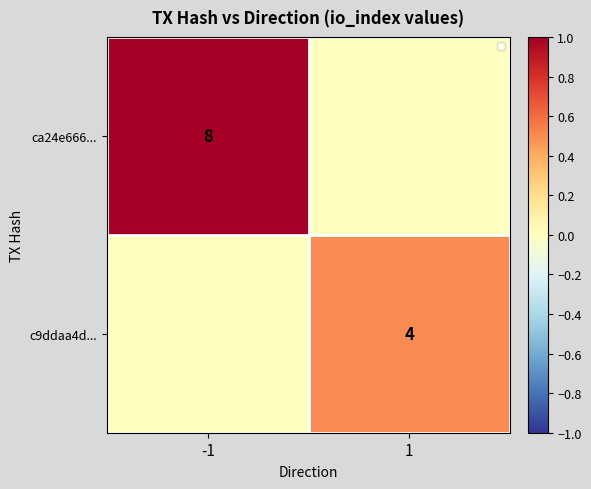

The value of c9ddaa4d... at 1 is 7. True or false?

False